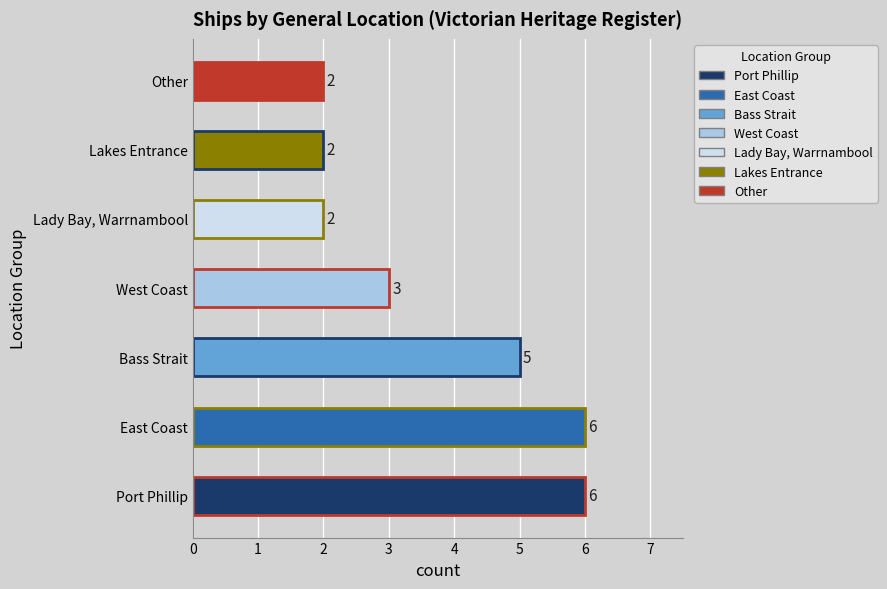

Are the bars horizontal?

Yes